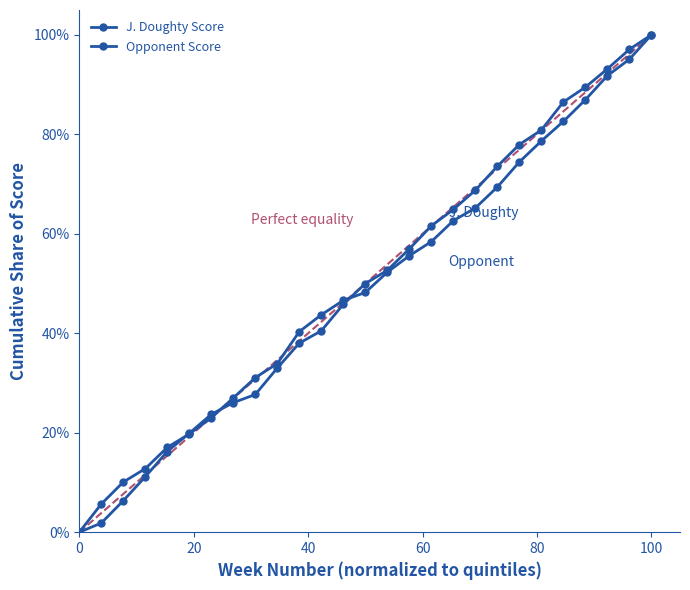

What is the value of the J. Doughty Score point at the 25th from the left?

91.8